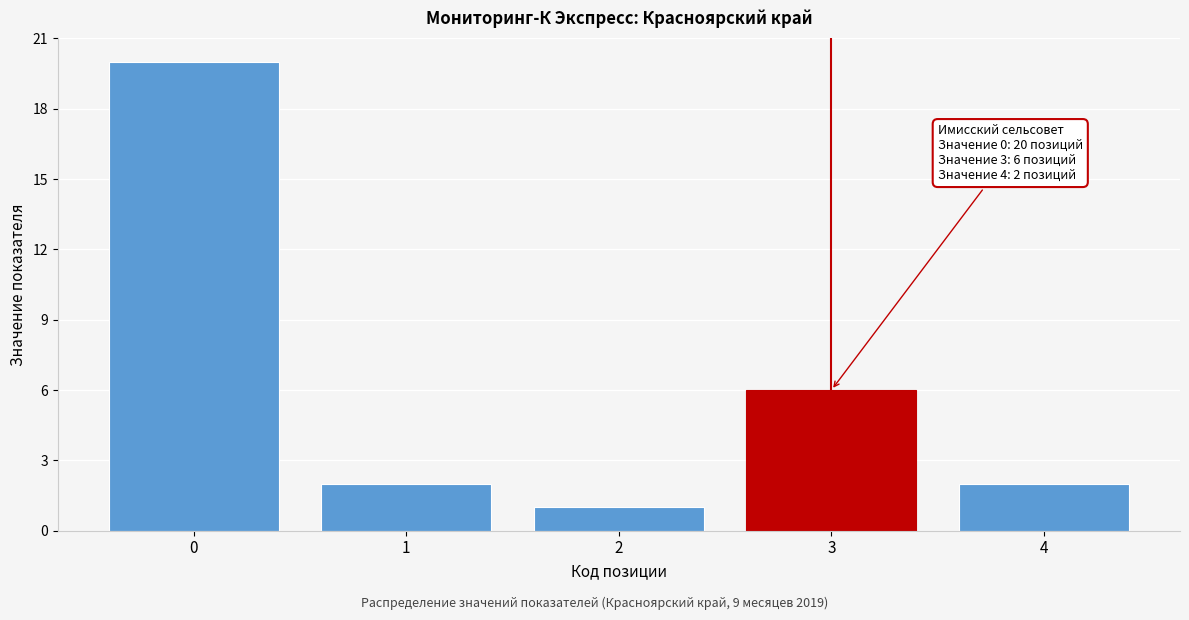

Reading left to right, transcribe all the data shown in this chart.

0=20	1=2	2=1	3=6	4=2